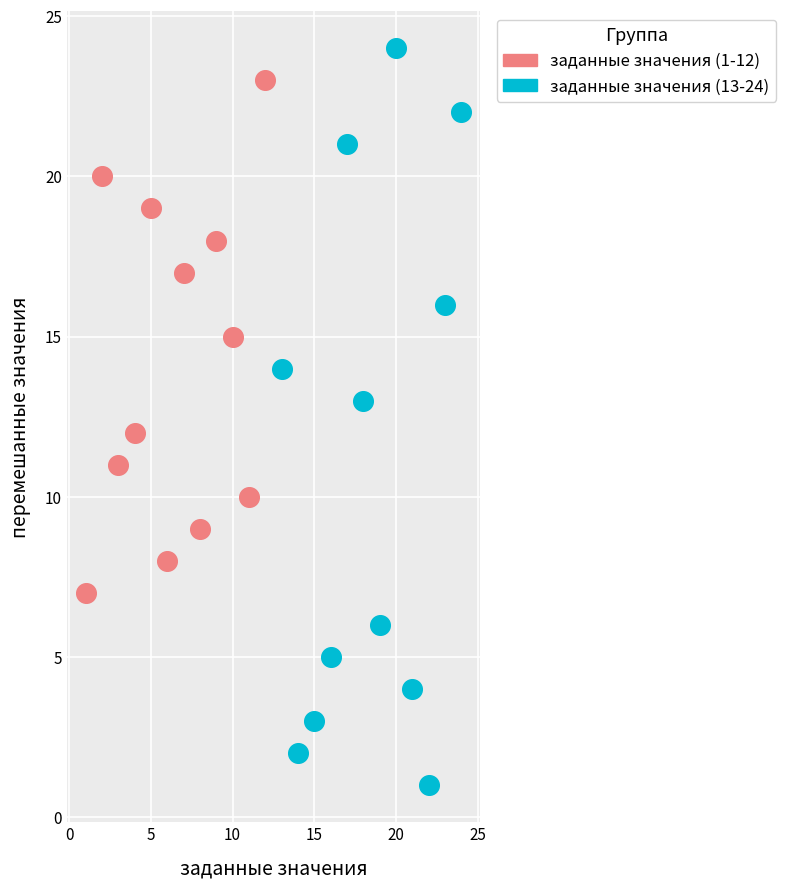

Which series contains the lowest Y value?

заданные значения (13-24)